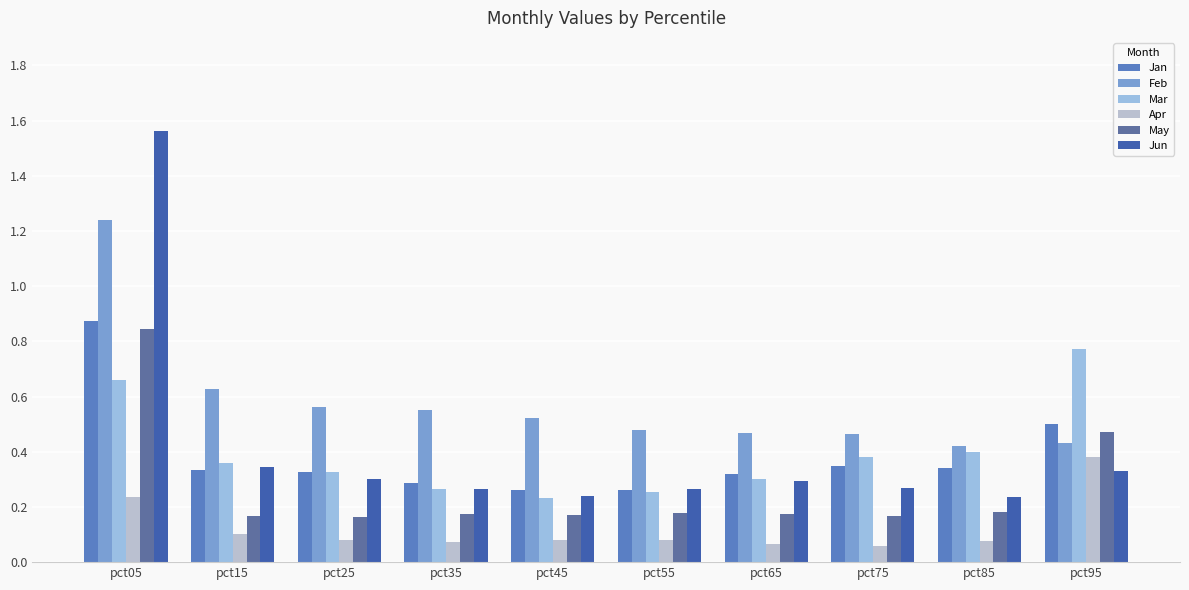

At which label is May closest to 0?

pct25